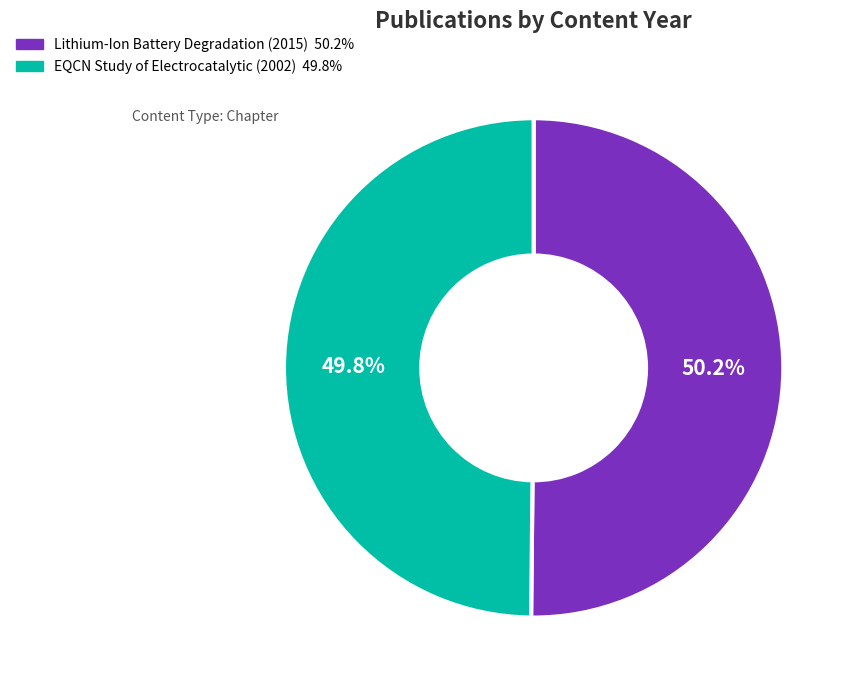

How many slices are in this pie chart?

2